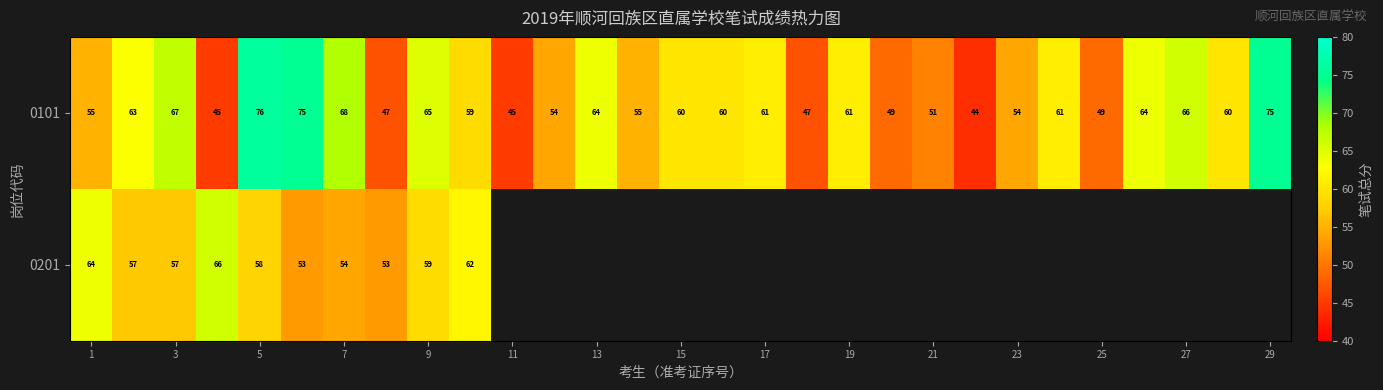

How many data points in 0101 are less than 60?

13